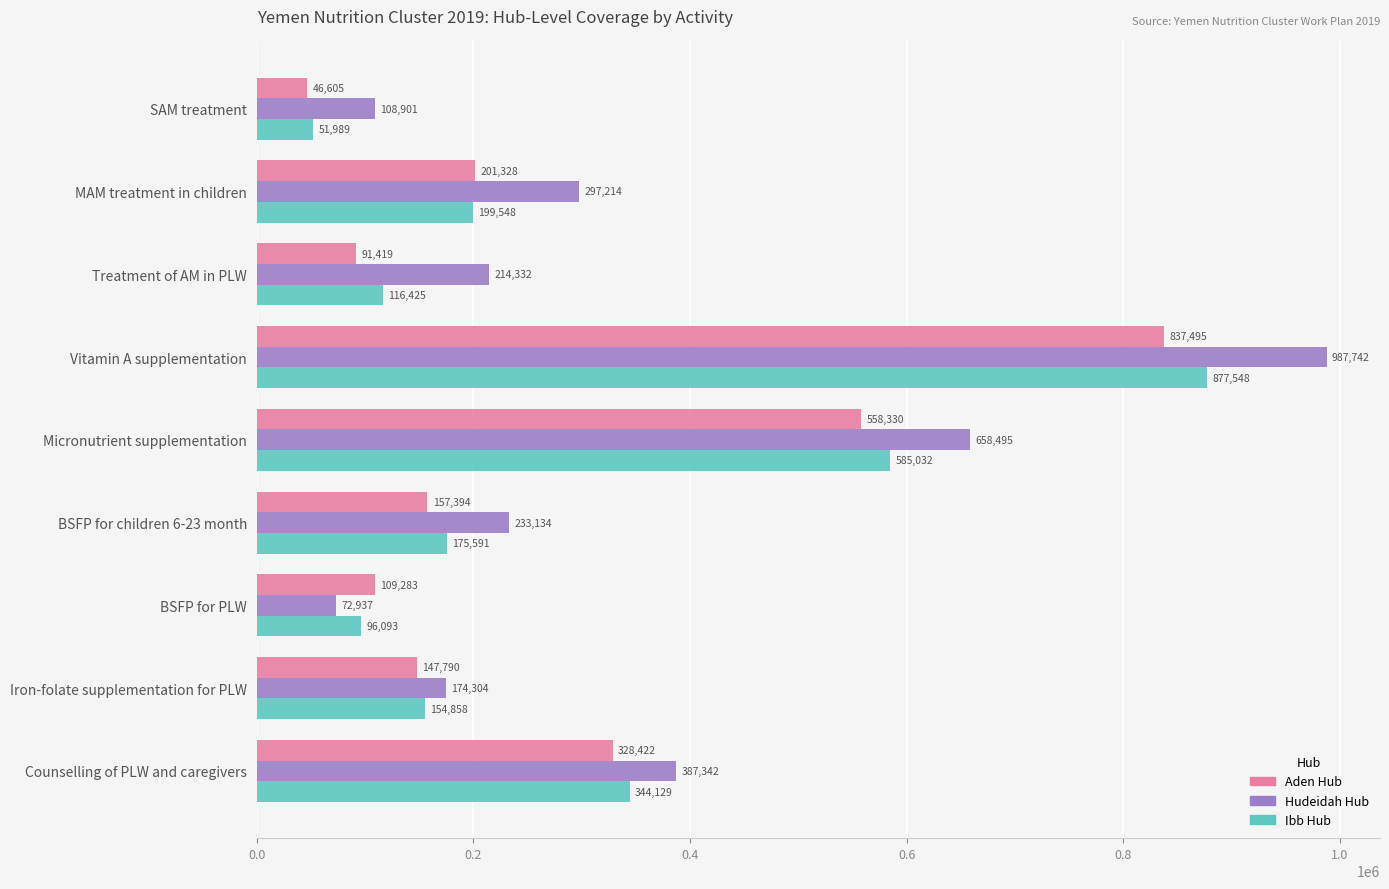

What is the difference between the maximum and minimum values in the Ibb Hub series?

825559